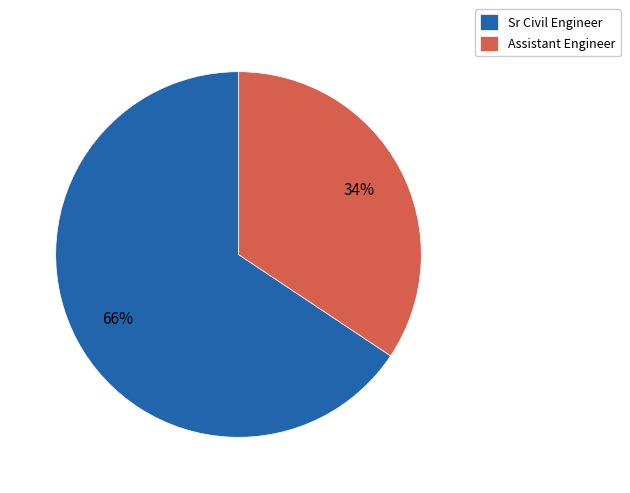

To the nearest percent, what is the average slice percentage?

50%